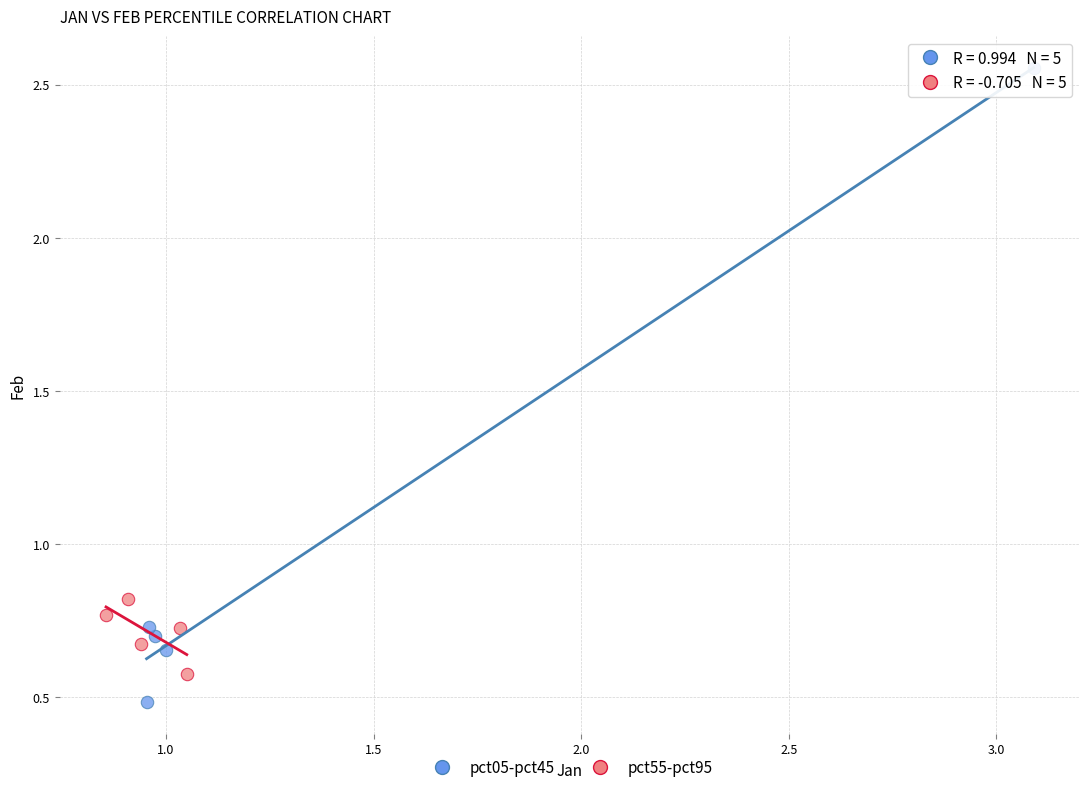

Which series has the widest spread of Y values?

pct05-pct45